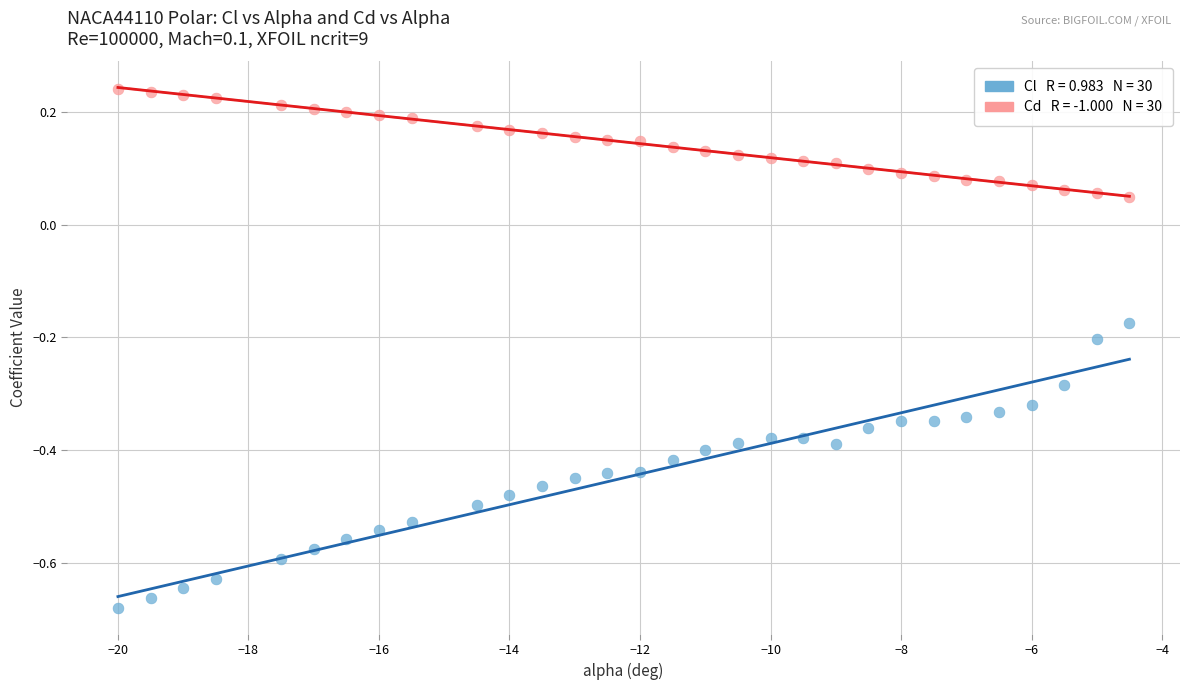

Across all data points, what is the range of Y values (max minus min)?

0.9